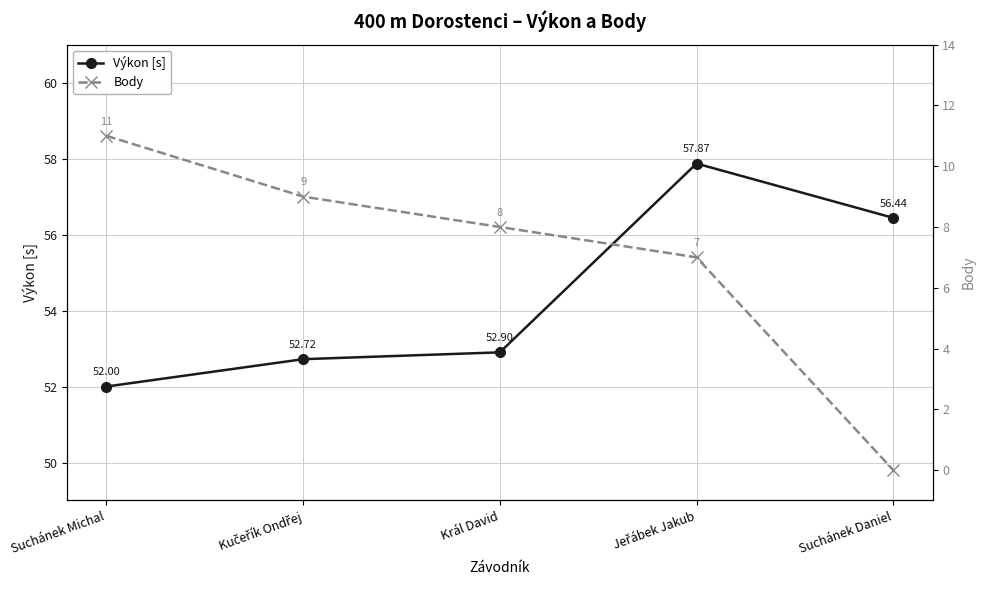

Which series has the widest spread of values?

Body